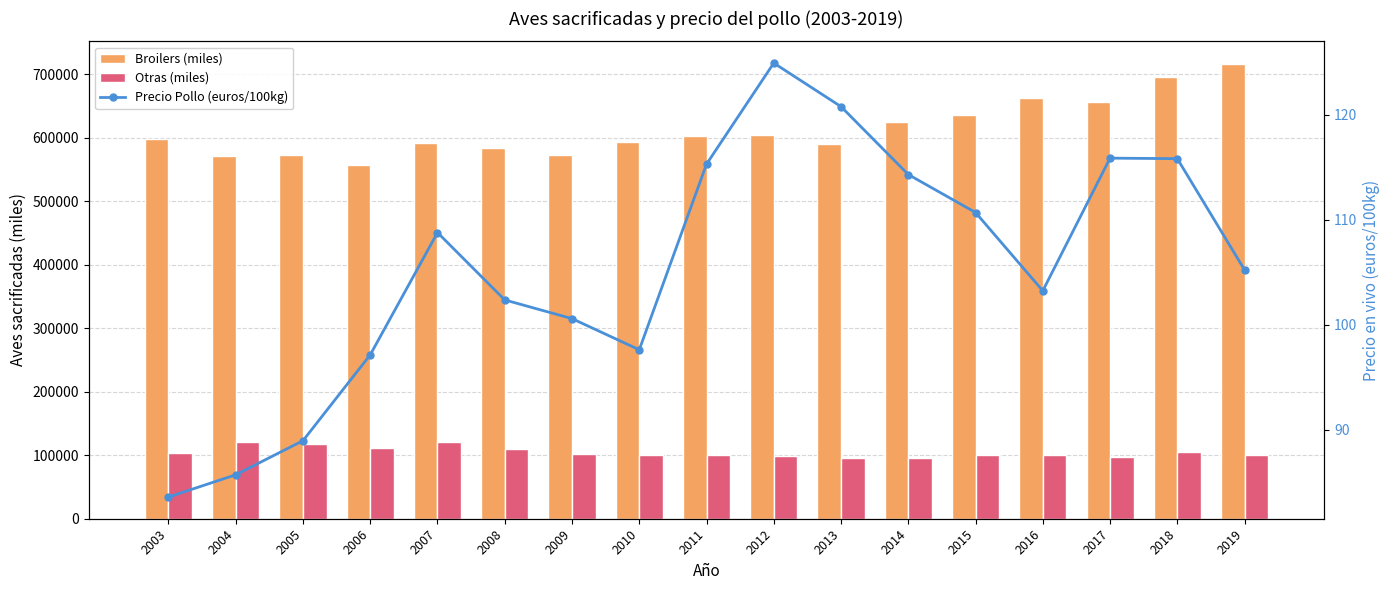

The Otras (miles) series shows 104409.4 at 2018. True or false?

True